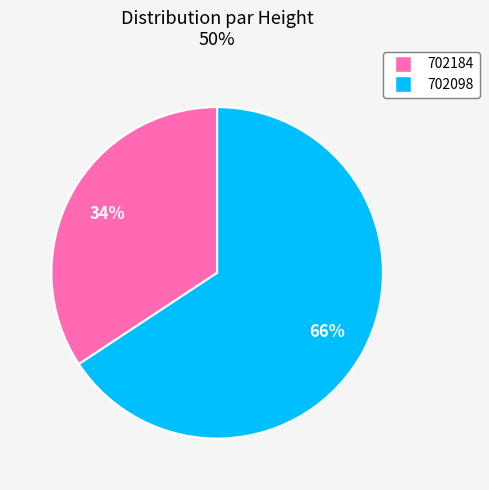

To the nearest percent, what is the average slice percentage?

50%